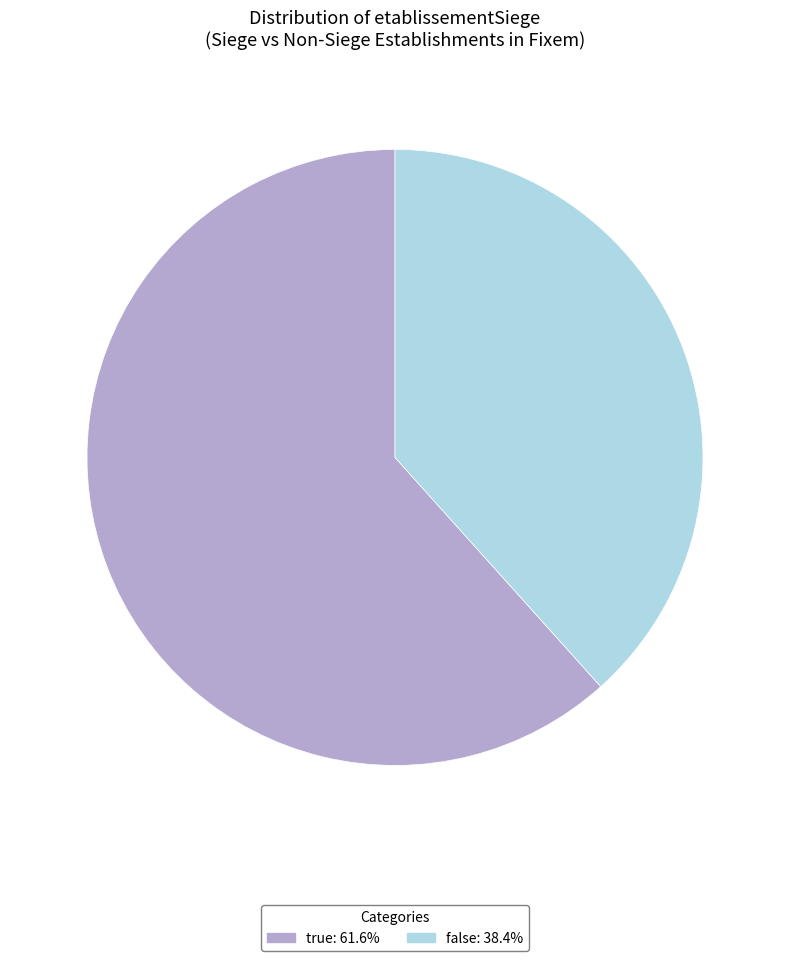

Approximately how many times larger is the value at true compared to false?

1.6